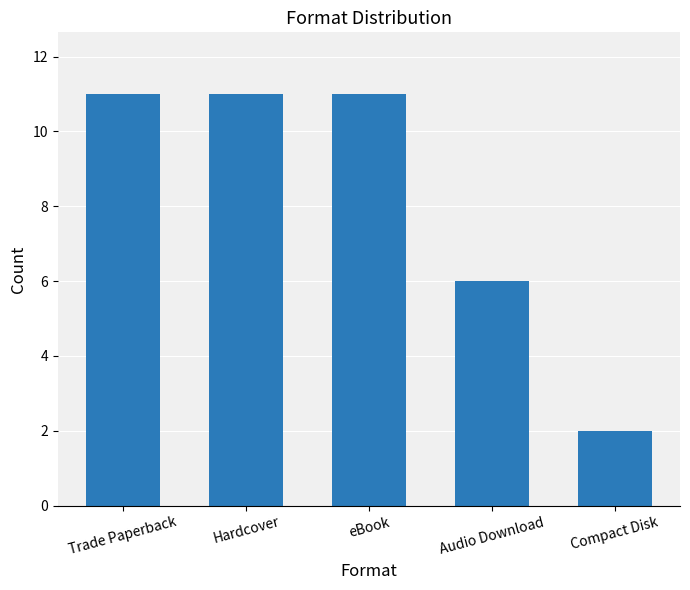

What is the change in value from Trade Paperback to Compact Disk?

-9